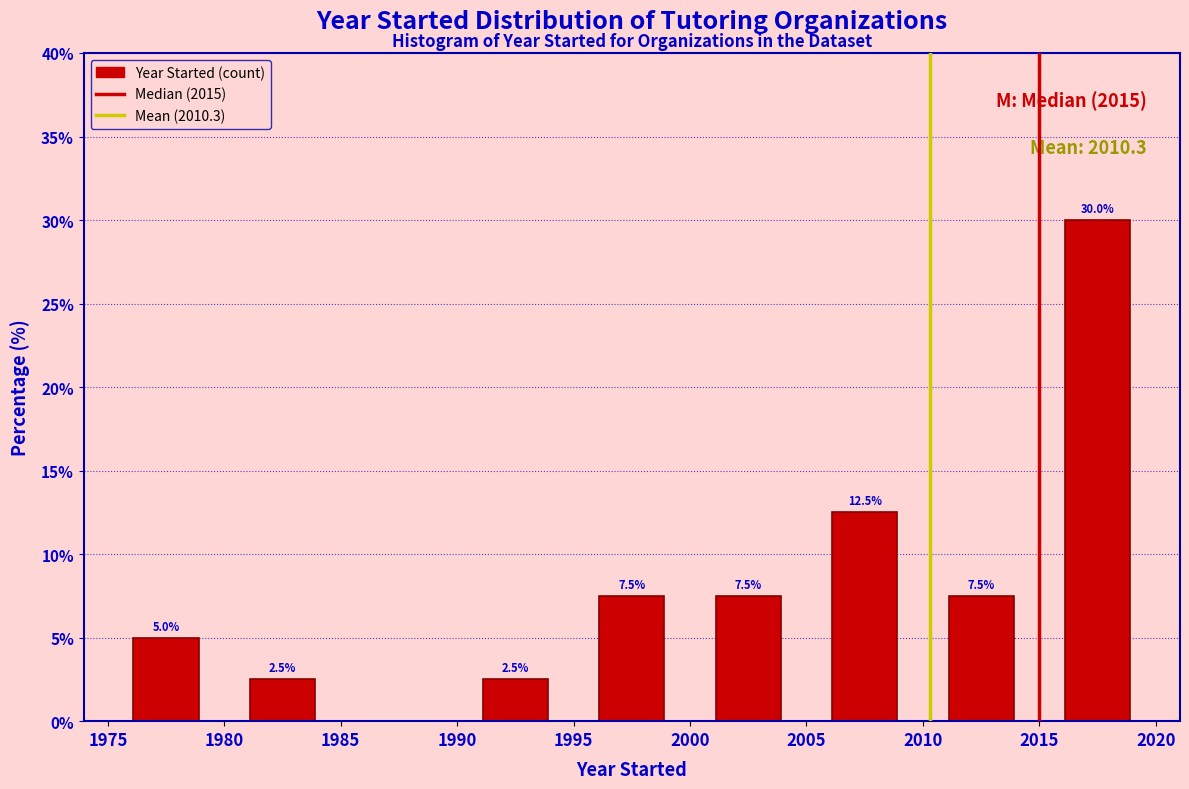

Which range on the x-axis has the tallest bar?

2015 to 2020